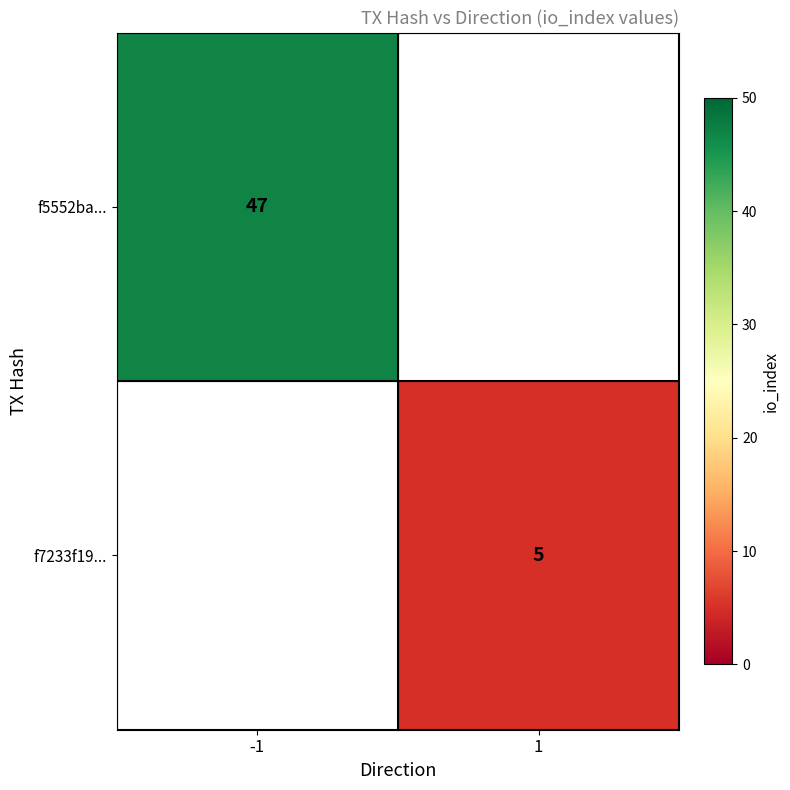

True or false: f5552ba... has a value of 76 at -1.

False